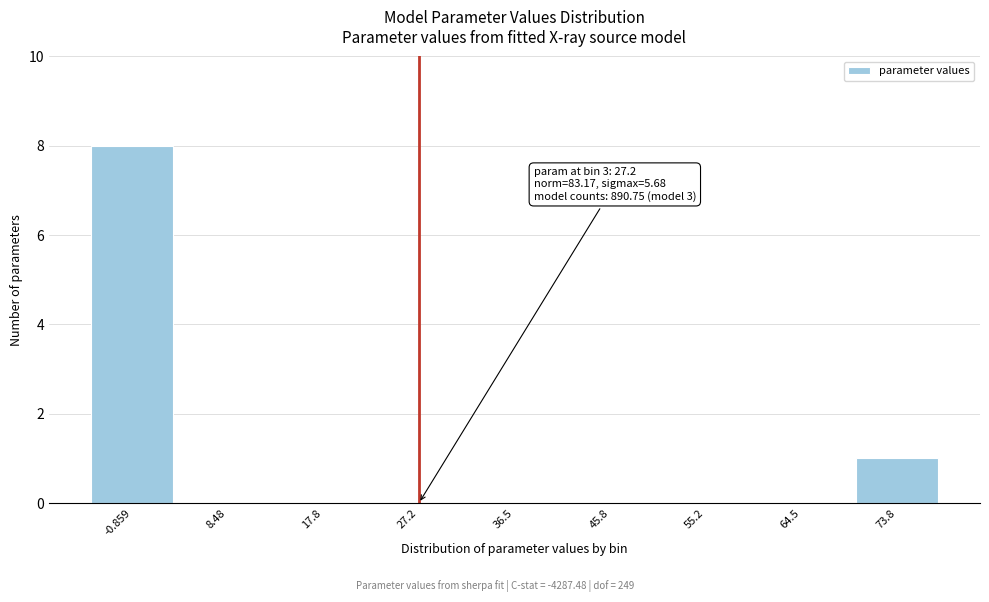

Reading left to right, extract all data points from this chart.

-0.859=8	8.48=0	17.8=0	27.2=0	36.5=0	45.8=0	55.2=0	64.5=0	73.8=1